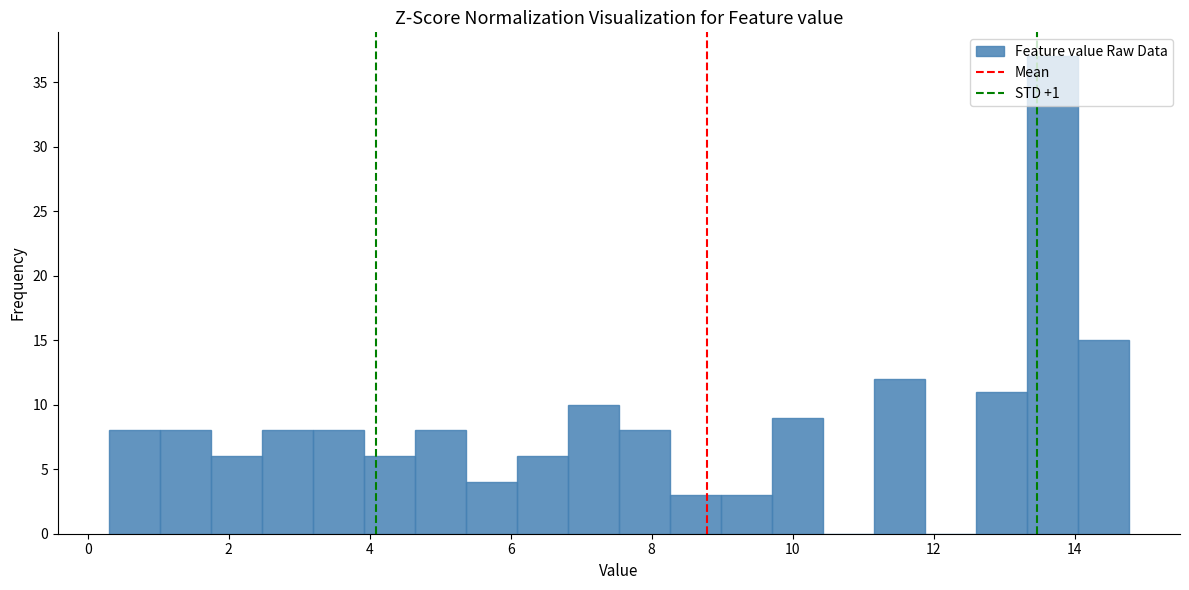

Read against the x-axis, roughly where is the centre of the tallest bar?

13.6